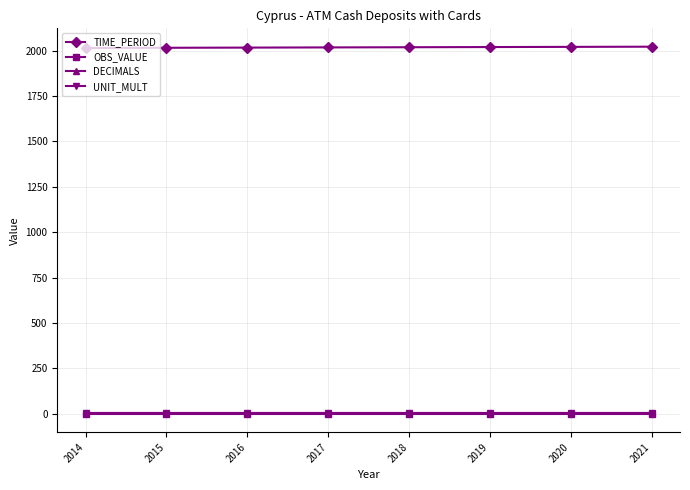

At how many categories does at least one series exceed 509?

8